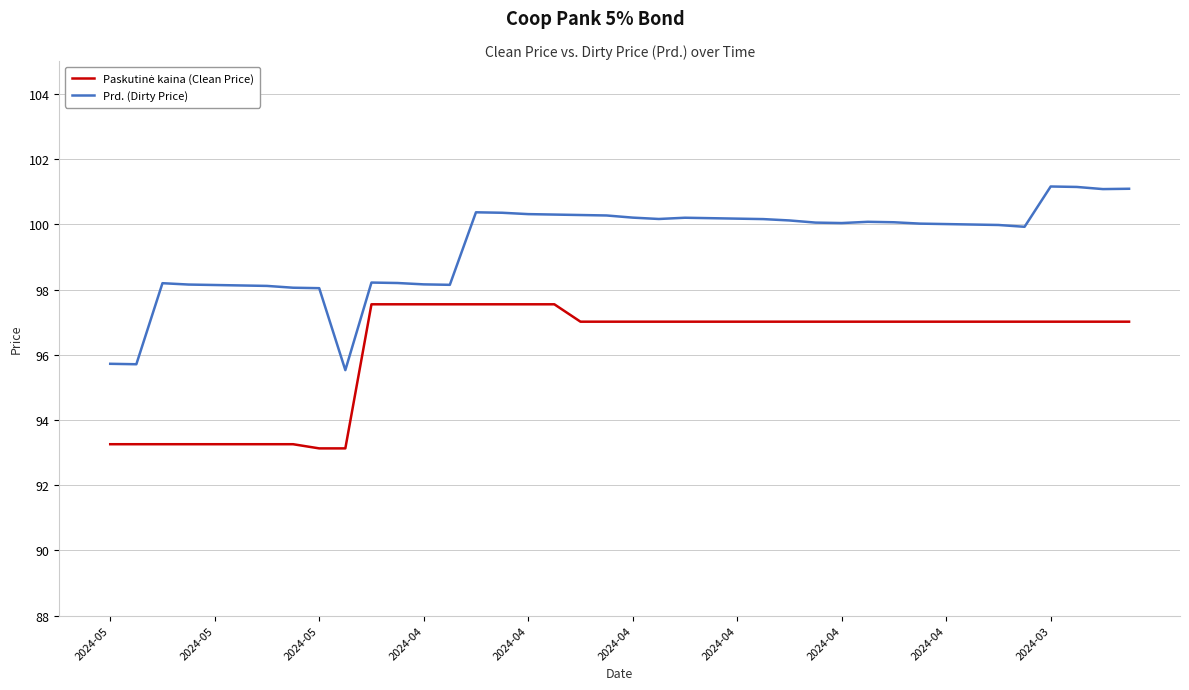

Which series has the largest total across all categories?

Prd. (Dirty Price)